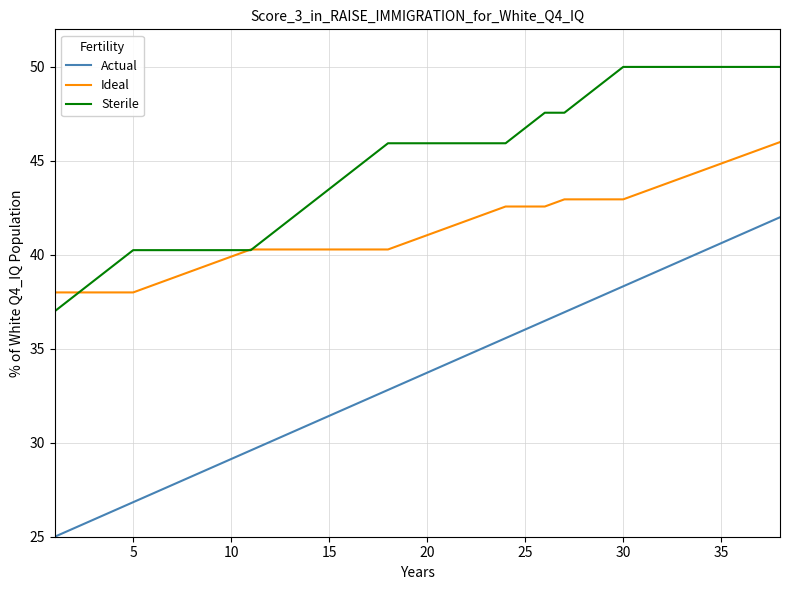

What is the maximum value shown in the chart?

50.0